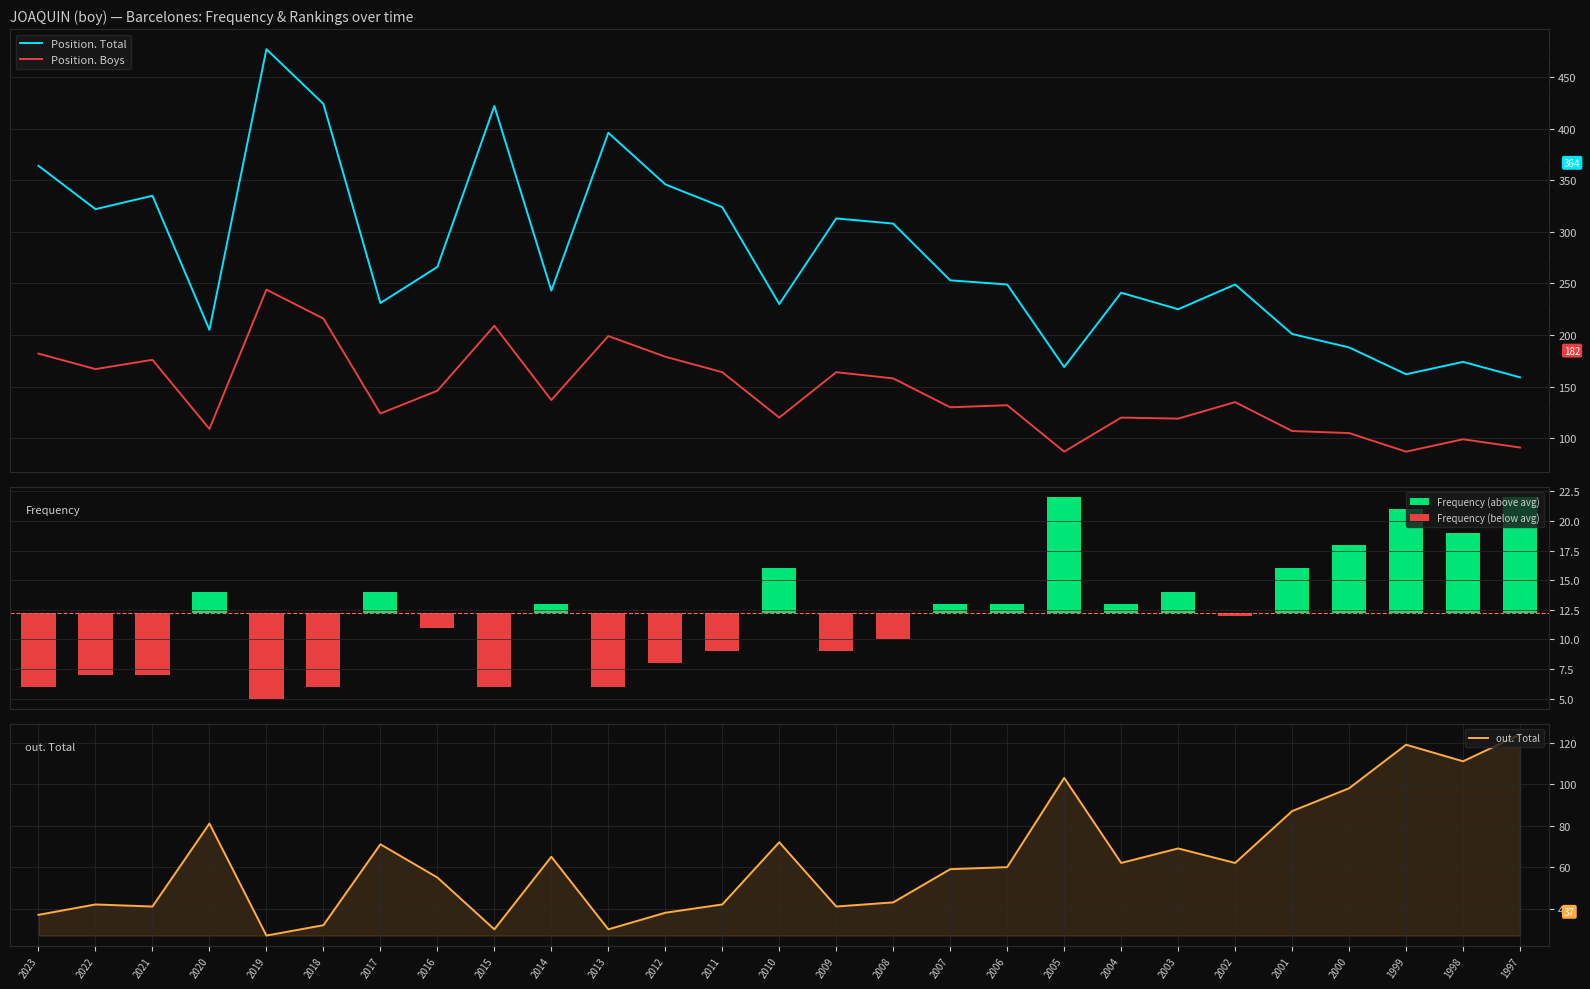

At which label does out. Total reach its minimum?

2019